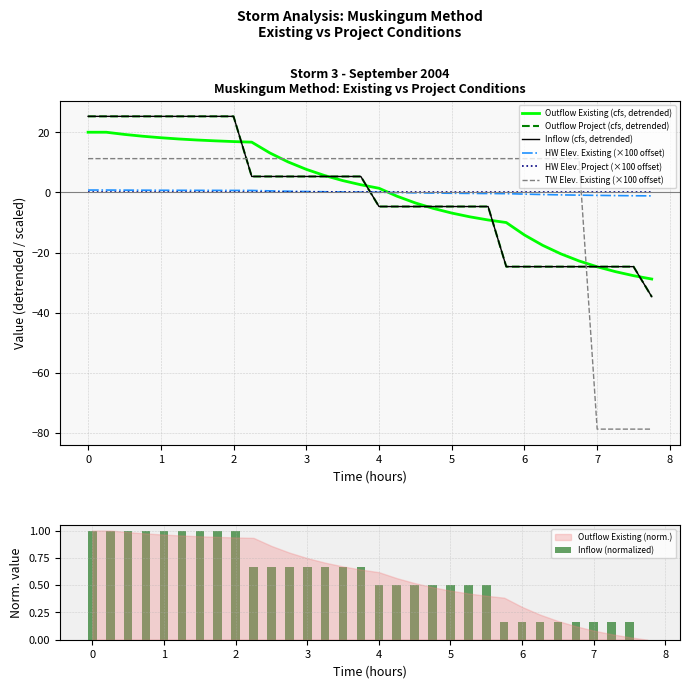

The value of Inflow (normalized) at 1 is 1.0. True or false?

True